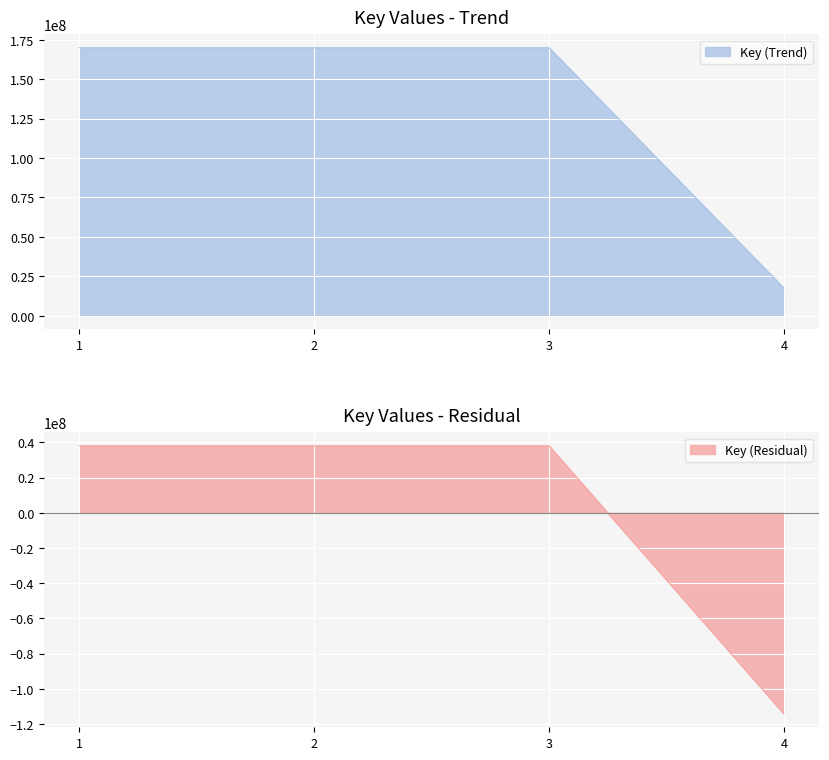

At which category does Key (Residual) reach its first local peak?

2